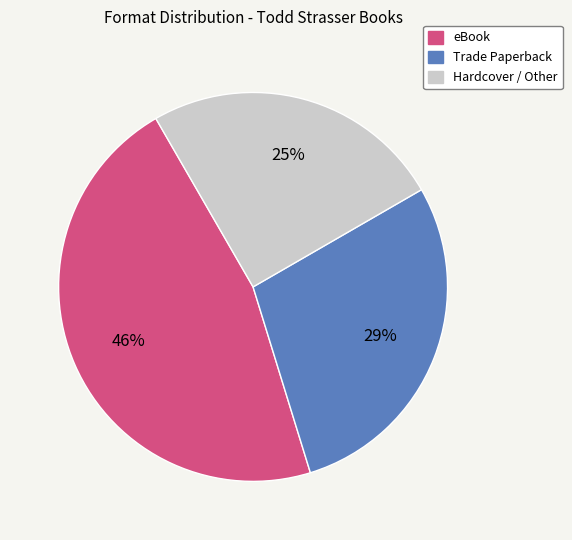

To the nearest percent, what is the average slice percentage?

33%